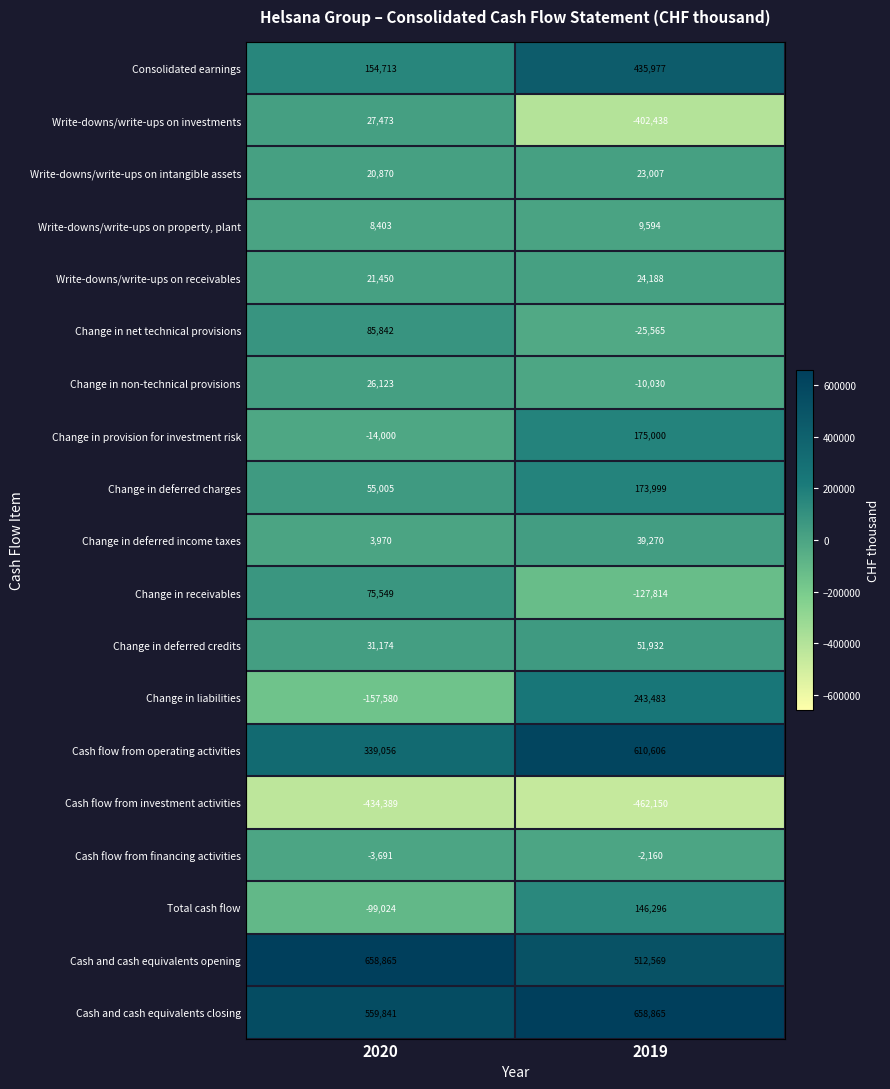

How many categories are shown in the chart?

2